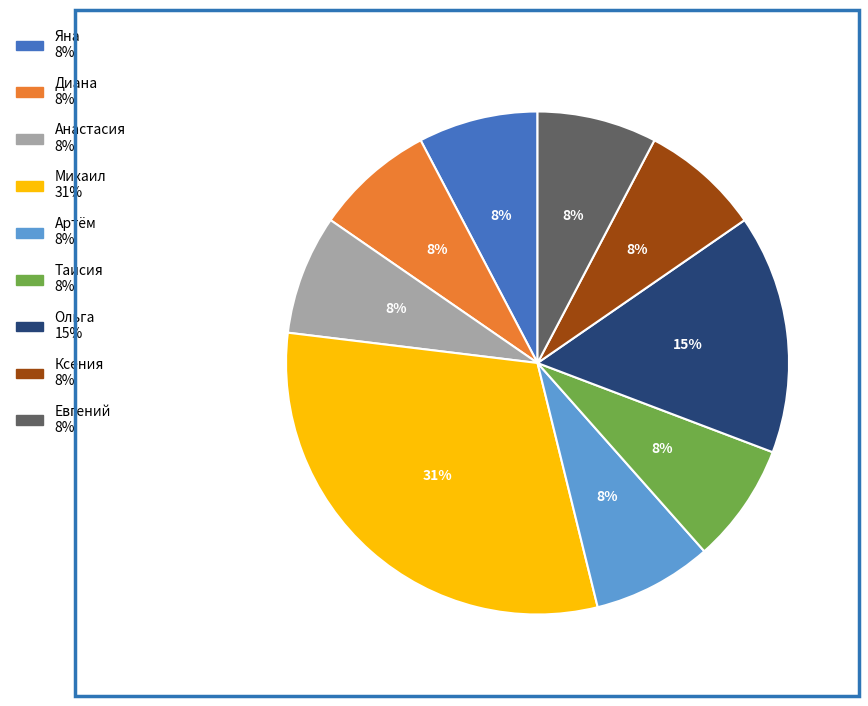

Is it true that Анастасия is 8% of the pie?

True